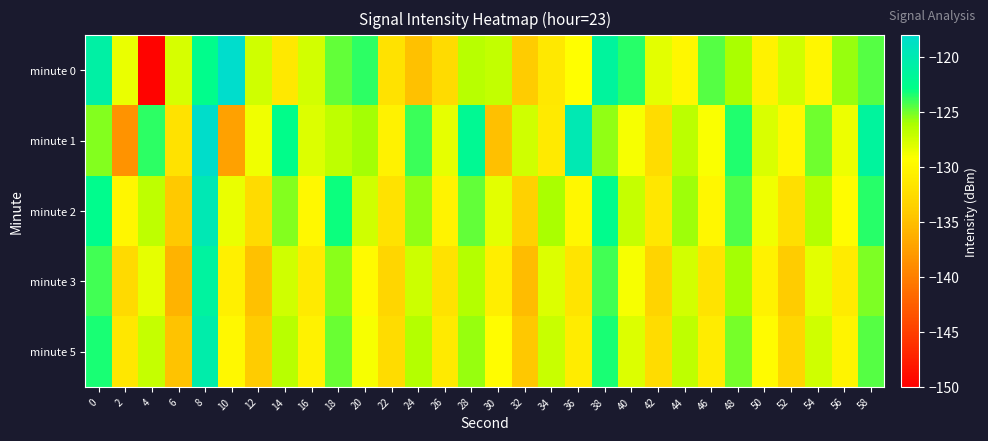

Reading right to left, transcribe all the data shown in this chart.

minute 0: 58=-124.5	56=-125.7	54=-130.1	52=-127.4	50=-130.5	48=-126.1	46=-124.4	44=-129.9	42=-128.1	40=-123.5	38=-121.4	36=-129.3	34=-131.3	32=-134.0	30=-126.9	28=-126.6	26=-132.5	24=-134.8	22=-131.9	20=-123.7	18=-124.7	16=-127.5	14=-131.3	12=-127.4	10=-118.0	8=-122.5	6=-127.7	4=-149.7	2=-128.4	0=-120.8
minute 1: 58=-121.3	56=-128.6	54=-124.9	52=-130.0	50=-127.8	48=-123.5	46=-129.1	44=-126.7	42=-132.4	40=-128.9	38=-125.6	36=-119.8	34=-131.2	32=-127.5	30=-135.0	28=-122.1	26=-128.3	24=-124.0	22=-130.5	20=-126.0	18=-126.8	16=-128.0	14=-122.7	12=-128.7	10=-137.3	8=-118.2	6=-131.9	4=-123.7	2=-138.5	0=-125.3
minute 2: 58=-123.6	56=-129.4	54=-126.5	52=-132.2	50=-128.7	48=-124.3	46=-130.0	44=-125.8	42=-131.4	40=-127.1	38=-122.4	36=-129.9	34=-126.1	32=-133.5	30=-128.2	28=-124.7	26=-130.3	24=-125.6	22=-131.9	20=-127.4	18=-123.1	16=-129.8	14=-125.3	12=-132.6	10=-128.4	8=-119.7	6=-134.2	4=-126.8	2=-130.1	0=-122.5
minute 3: 58=-125.2	56=-131.1	54=-128.2	52=-133.9	50=-130.4	48=-125.9	46=-131.8	44=-127.6	42=-133.2	40=-128.9	38=-124.1	36=-131.7	34=-128.0	32=-135.2	30=-130.8	28=-126.4	26=-132.0	24=-127.3	22=-133.1	20=-129.7	18=-125.5	16=-131.2	14=-127.4	12=-134.8	10=-130.6	8=-121.2	6=-135.9	4=-128.3	2=-132.7	0=-124.1
minute 5: 58=-124.4	56=-130.2	54=-127.4	52=-133.1	50=-129.6	48=-125.1	46=-131.0	44=-126.8	42=-132.5	40=-128.0	38=-123.3	36=-130.9	34=-127.2	32=-134.3	30=-129.5	28=-125.7	26=-131.2	24=-126.5	22=-132.4	20=-128.9	18=-124.8	16=-130.4	14=-126.6	12=-133.9	10=-129.8	8=-120.4	6=-134.7	4=-127.1	2=-131.5	0=-123.3